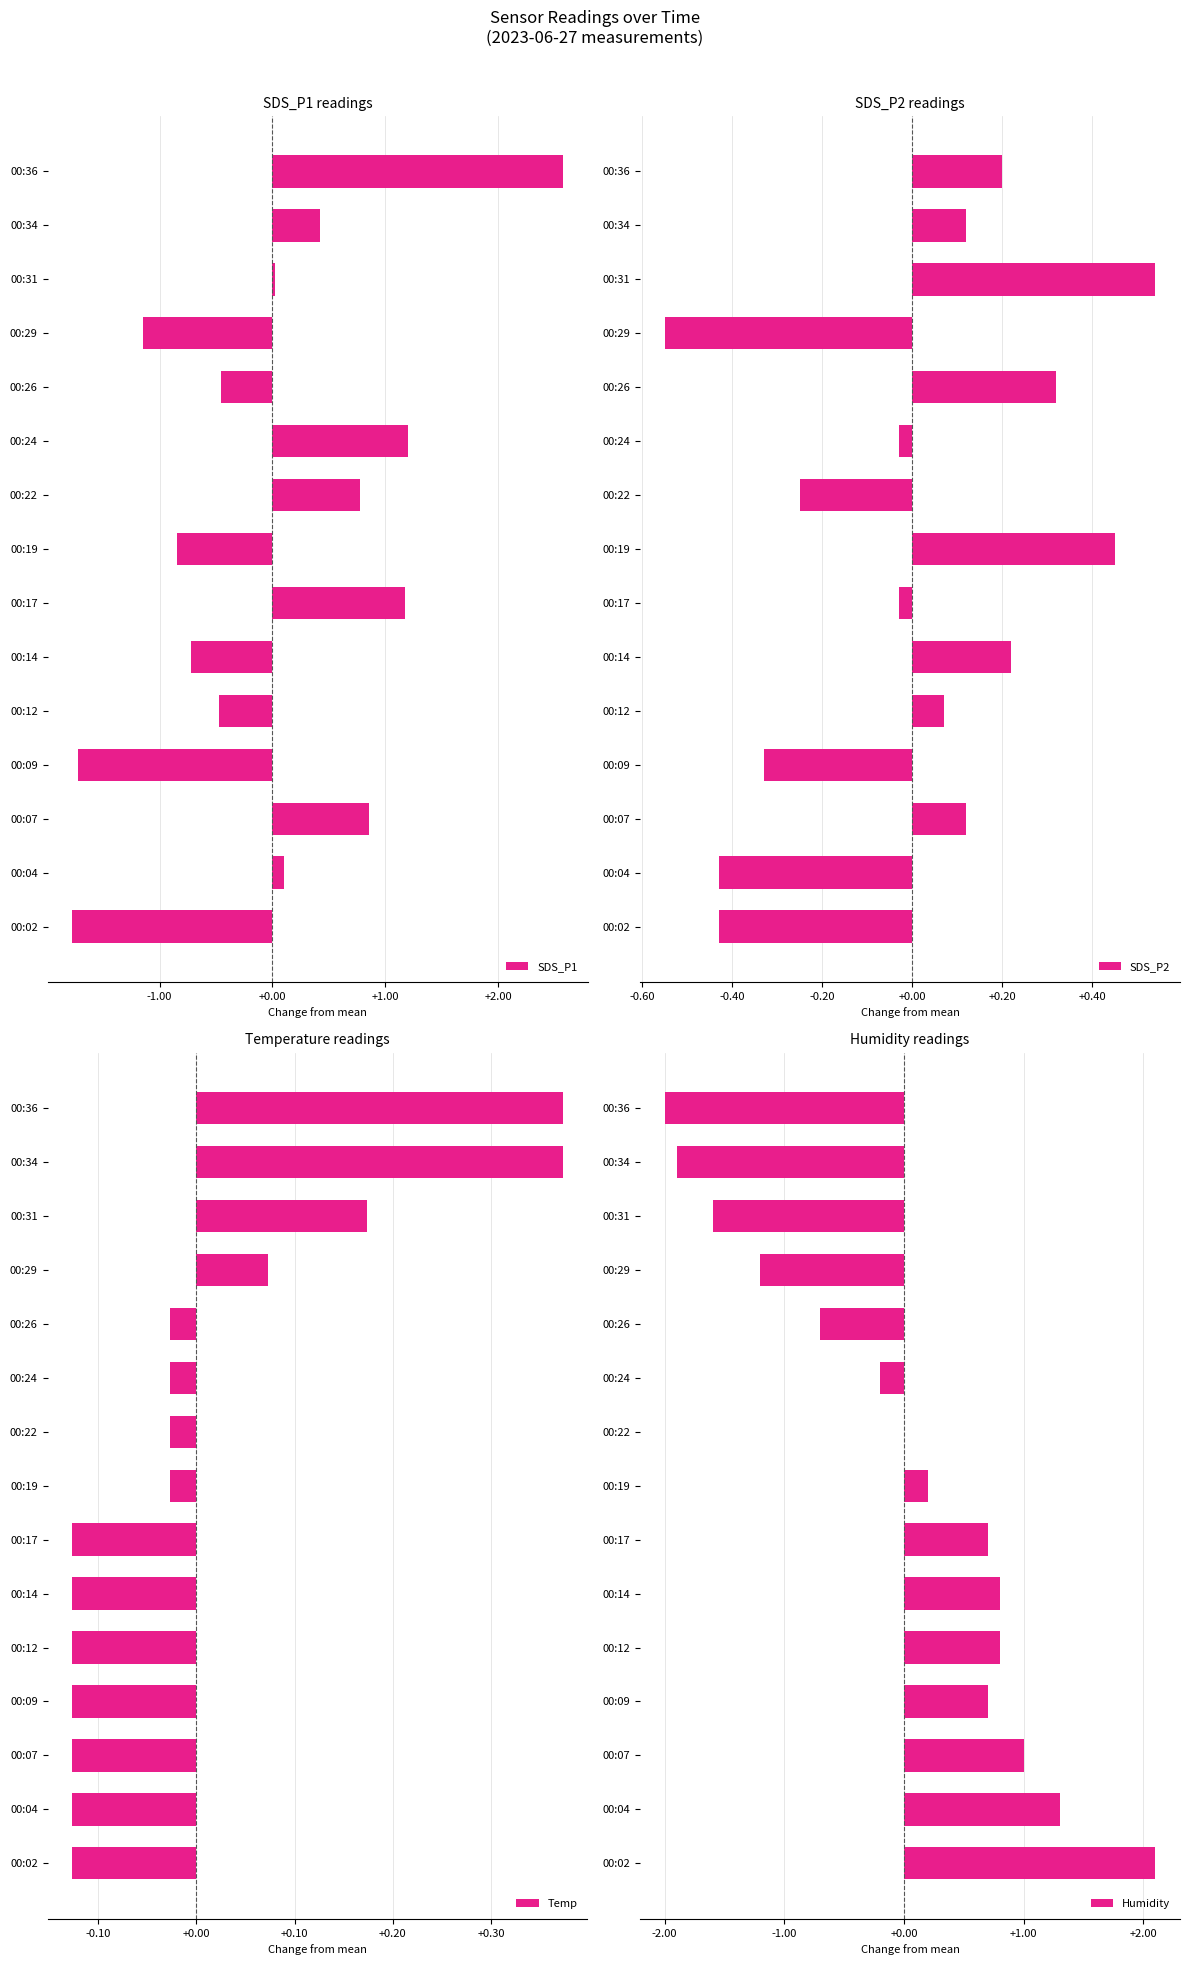

At how many categories does at least one series exceed 1?

6